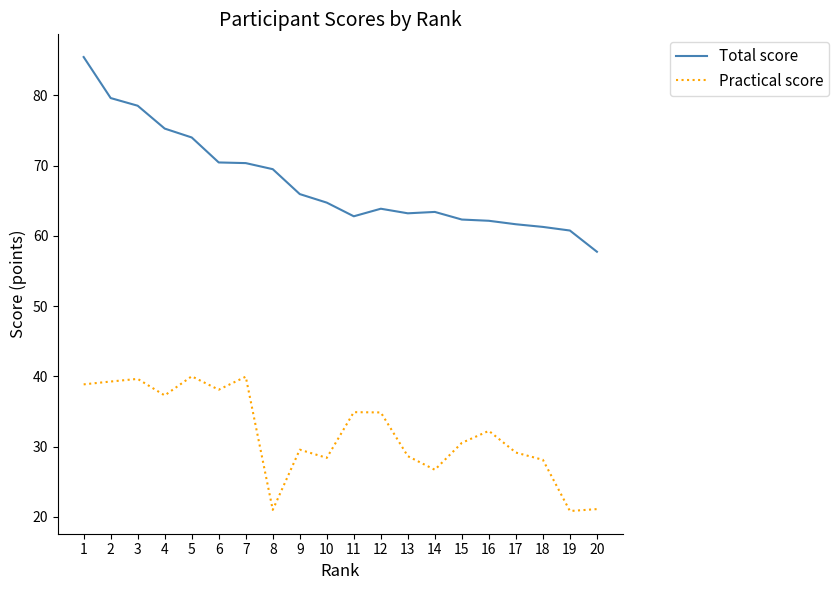

What is the smallest value displayed?

20.8